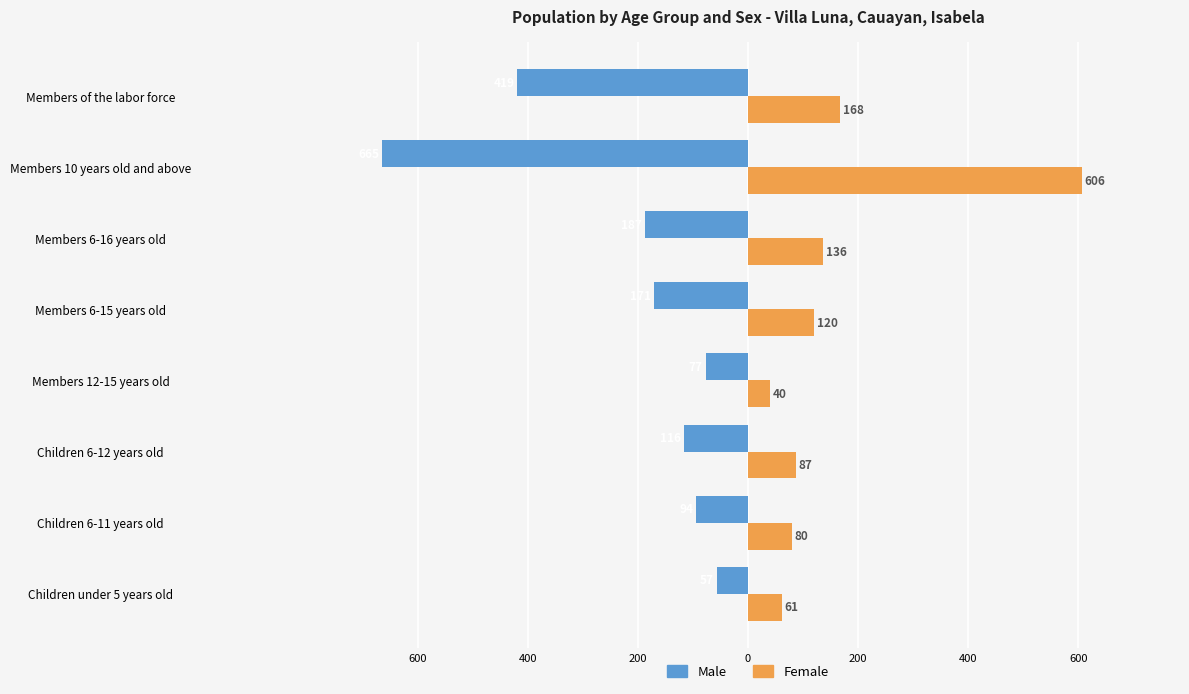

What are all the series names shown in the legend?

Male, Female